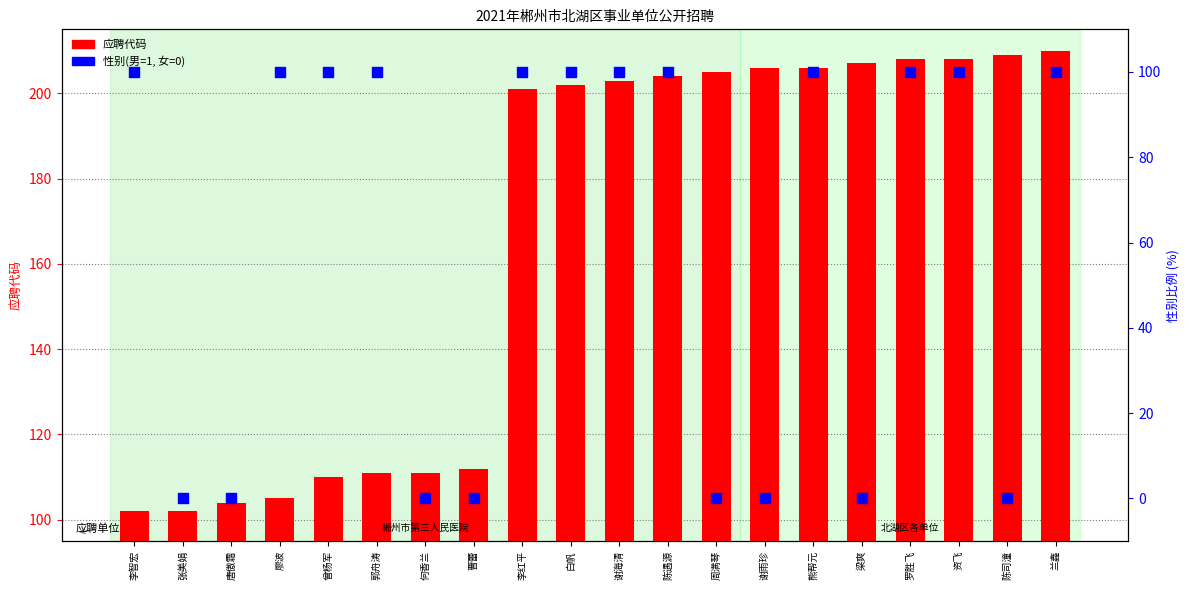

Which series has the largest Y range (max minus min)?

应聘代码